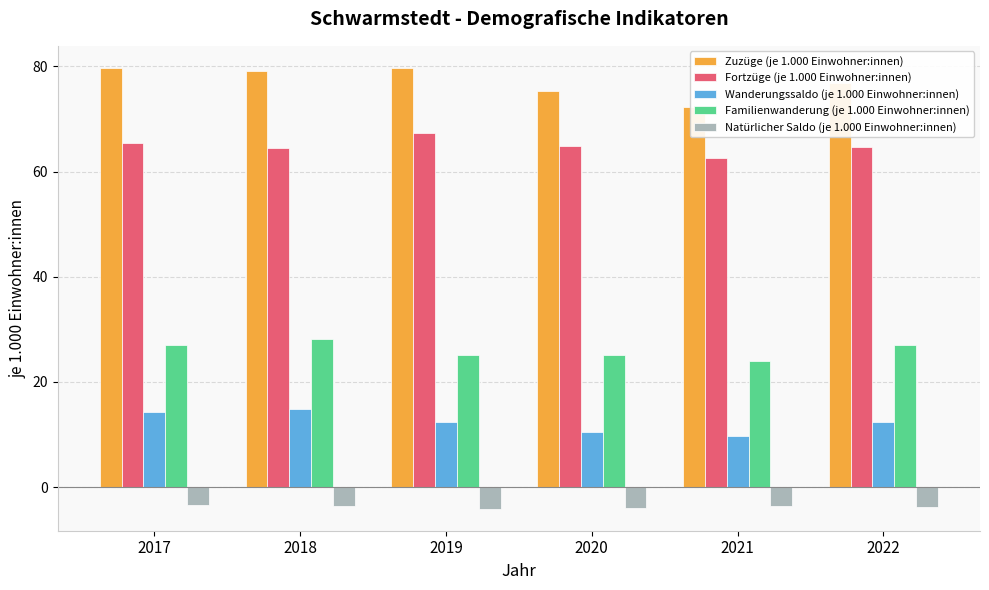

Rank the series by their average value, from lowest to highest.

Natürlicher Saldo (je 1.000 Einwohner:innen), Wanderungssaldo (je 1.000 Einwohner:innen), Familienwanderung (je 1.000 Einwohner:innen), Fortzüge (je 1.000 Einwohner:innen), Zuzüge (je 1.000 Einwohner:innen)